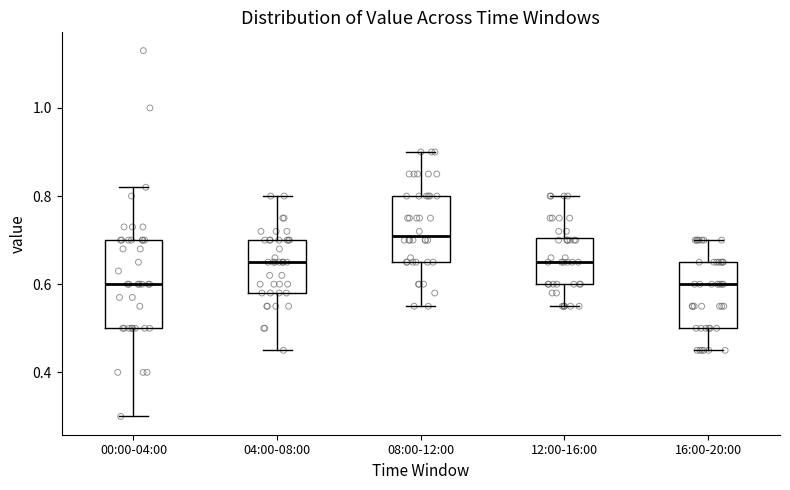

Which box is the tallest, from its lower edge to its upper edge?

00:00-04:00